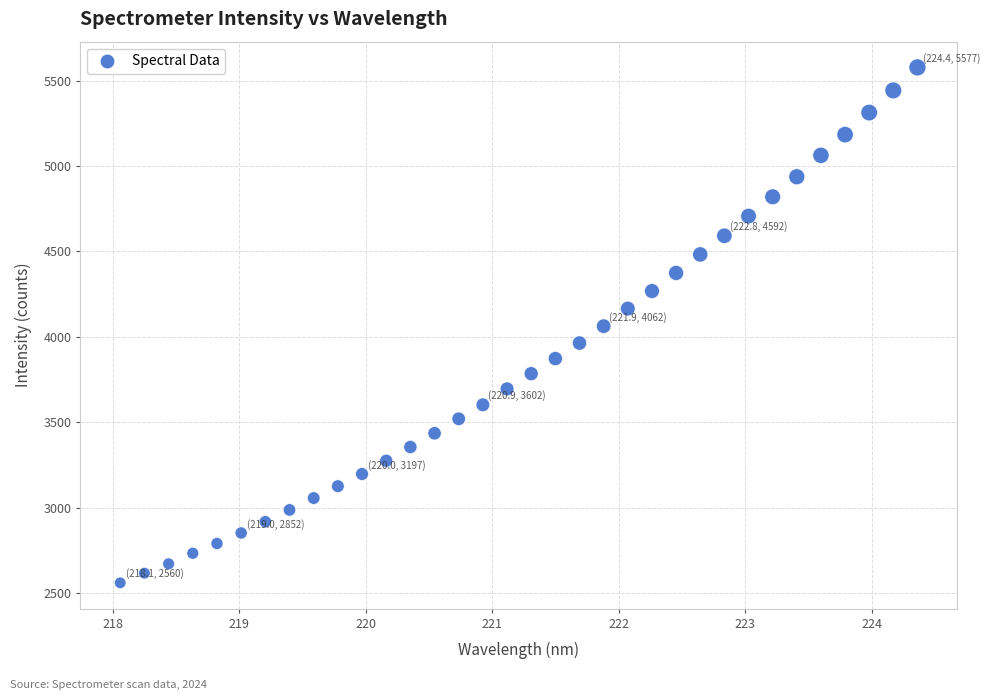

What is the range of X values (max minus min)?

6.3